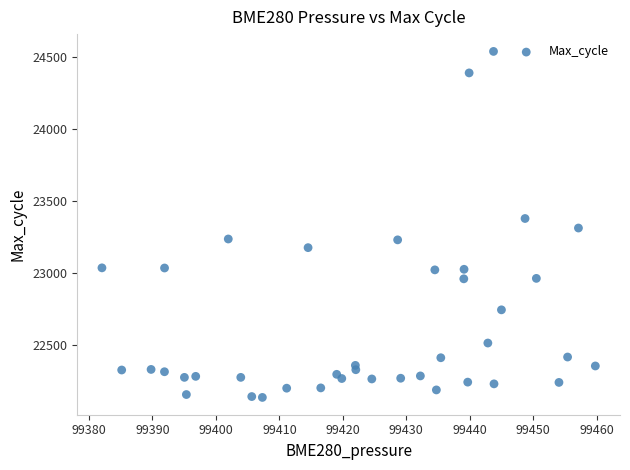

What is the range of Y values (max minus min)?

2398